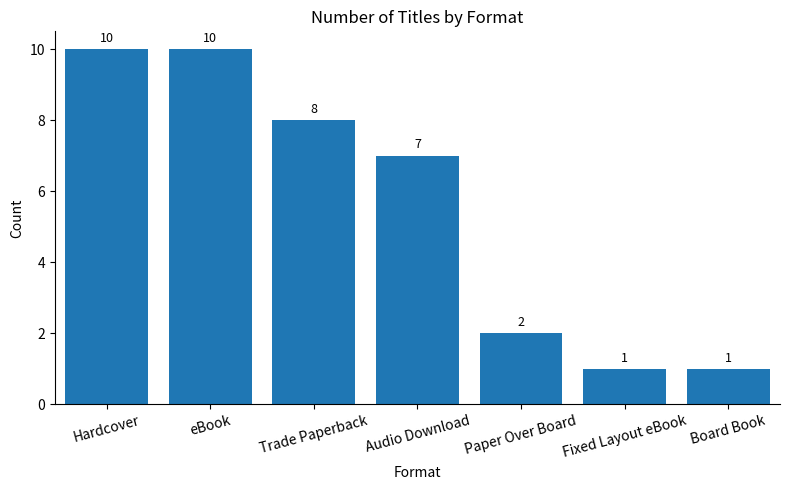

How many categories are shown in the chart?

7